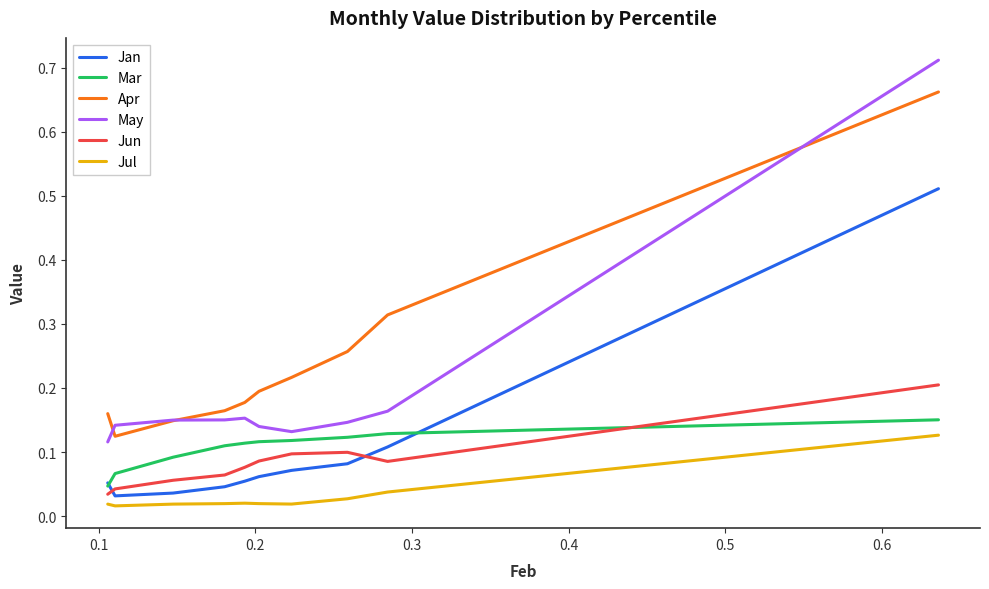

True or false: Apr and Jun intersect in this chart.

False